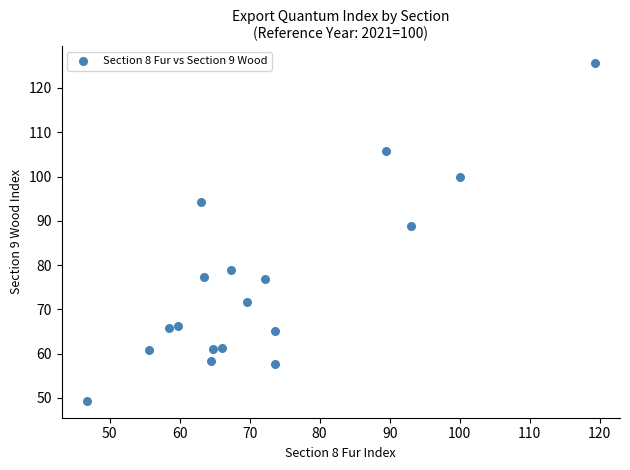

What Y value in the scatter plot is closest to 87?

88.8